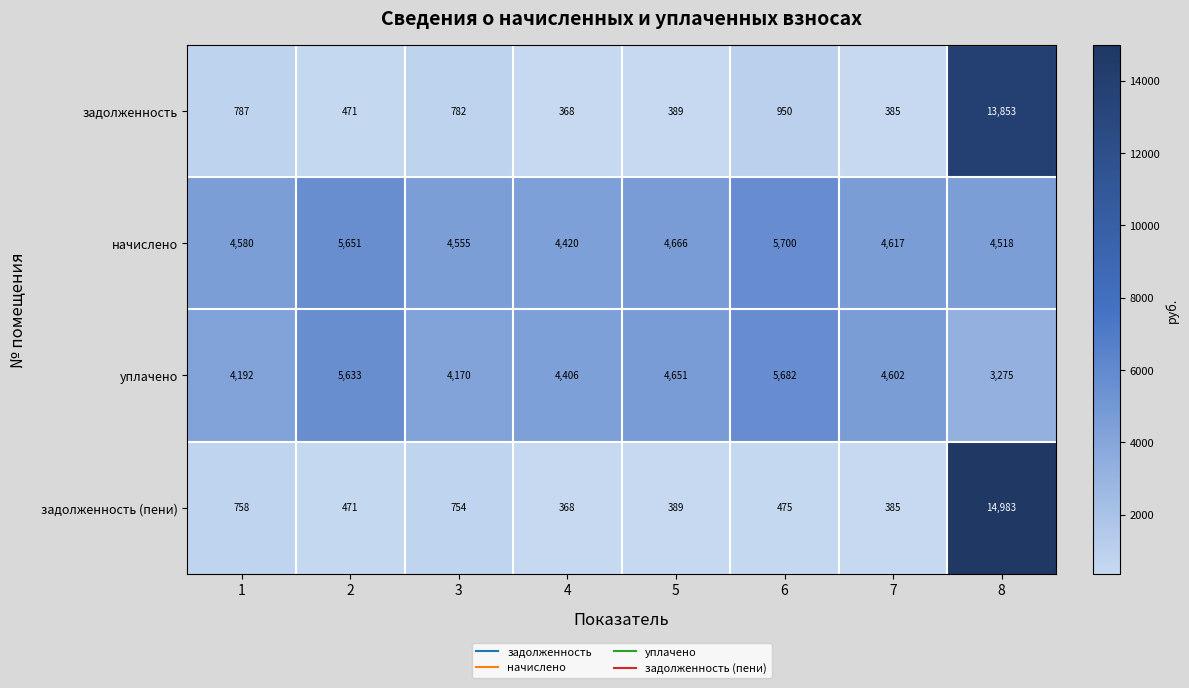

The начислено series shows 8171 at 6. True or false?

False